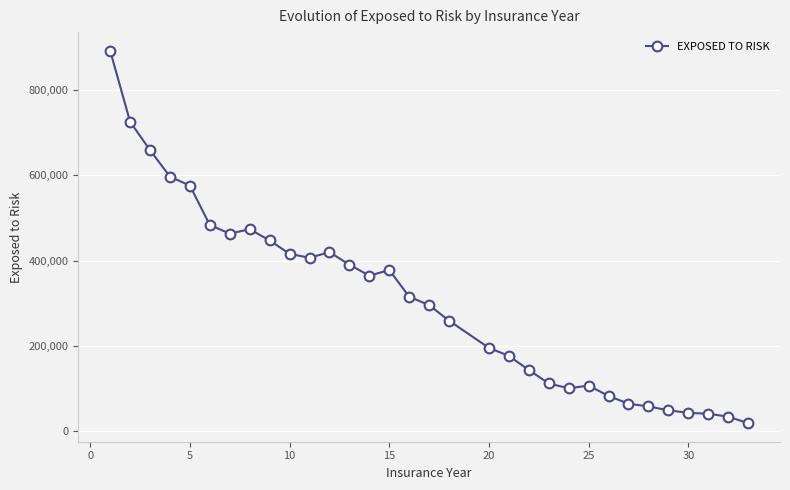

Does the chart display data point markers on the line(s)?

Yes